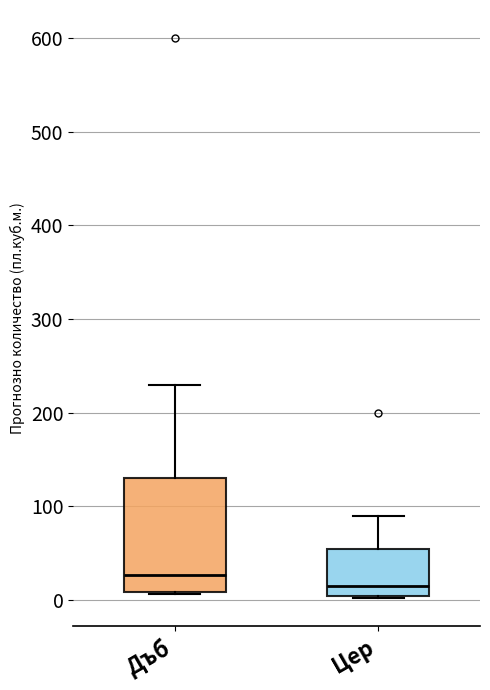

Reading left to right, read every box against the y-axis: the position of its median line, the range the box covers, and the ends of its whiskers. The values are not printed on the chart, so give them approximately, as read against the axis.

Дъб: median 30, box 10 to 130, whiskers 10 to 230
Цер: median 20, box 0 to 50, whiskers 0 to 90